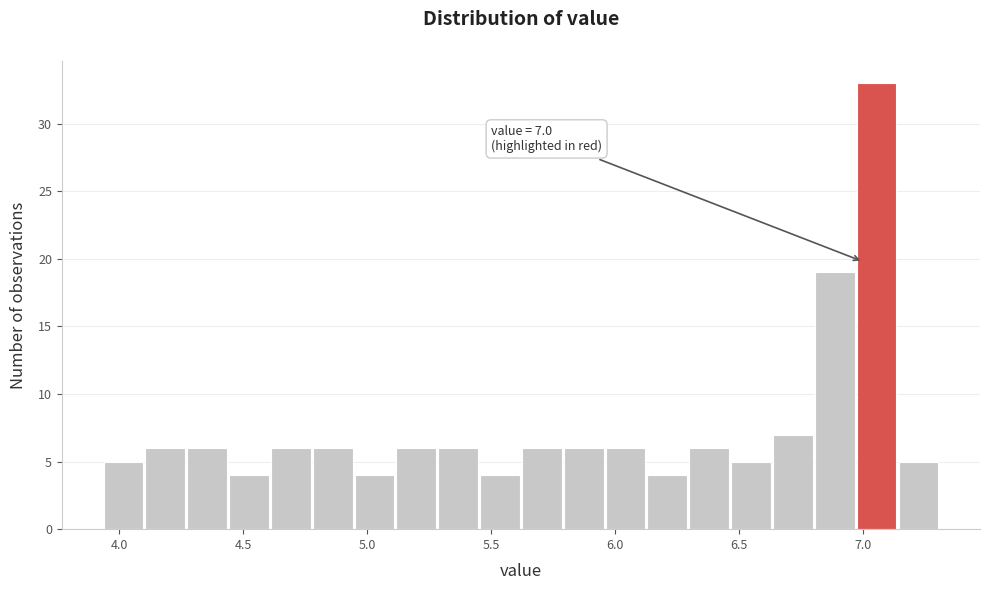

Around what value on the x-axis is the tallest bar? Give the approximate position of its centre, as read against the axis.

7.05